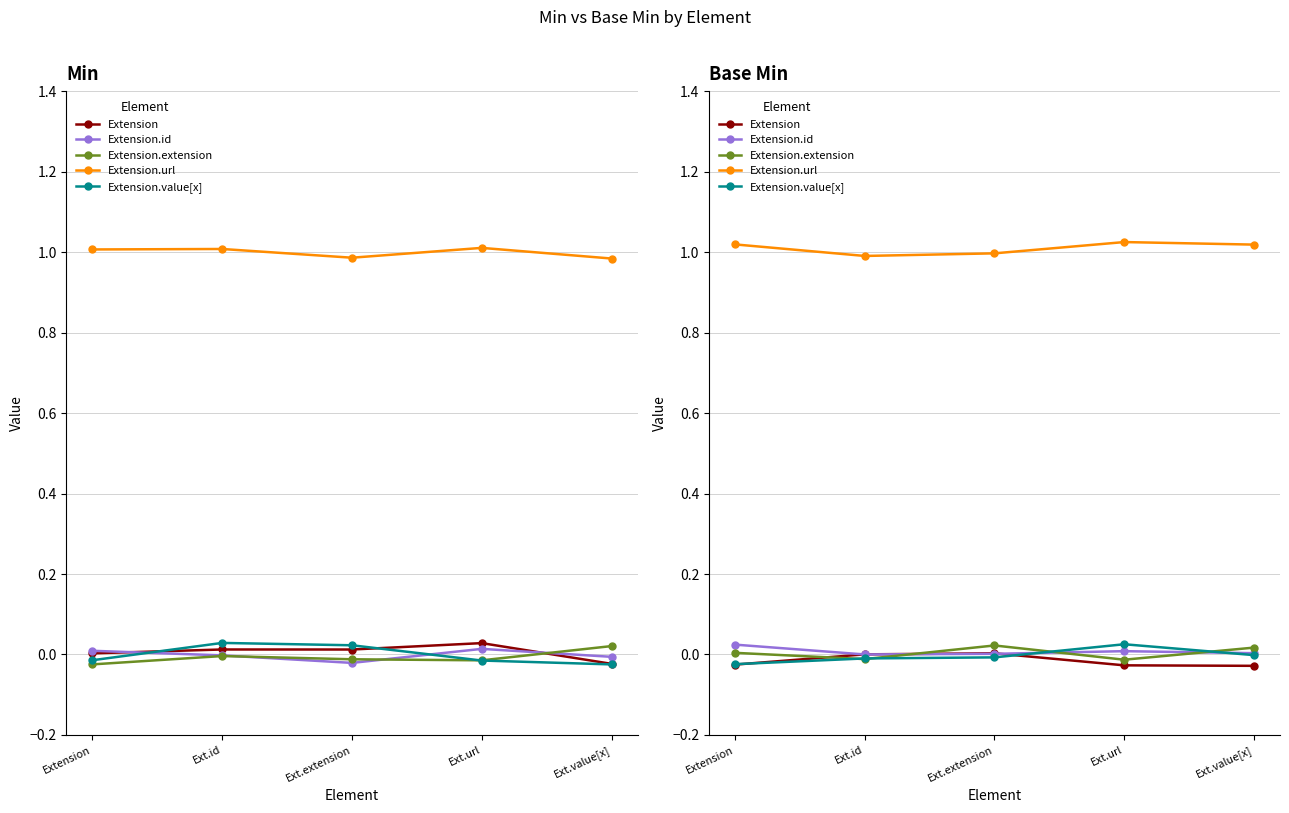

Which series has the largest range (max minus min)?

Extension.value[x]